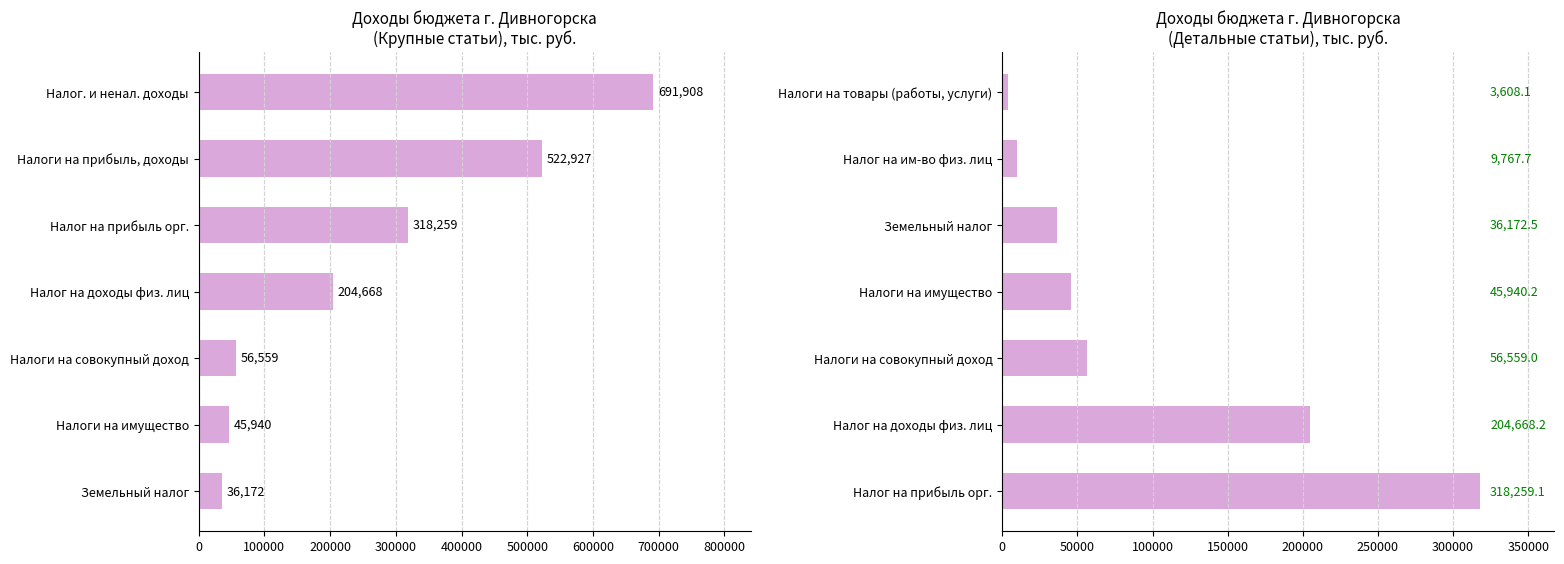

Between Налоги на совокупный доход and Налог на доходы физ. лиц, which is larger?

Налог на доходы физ. лиц